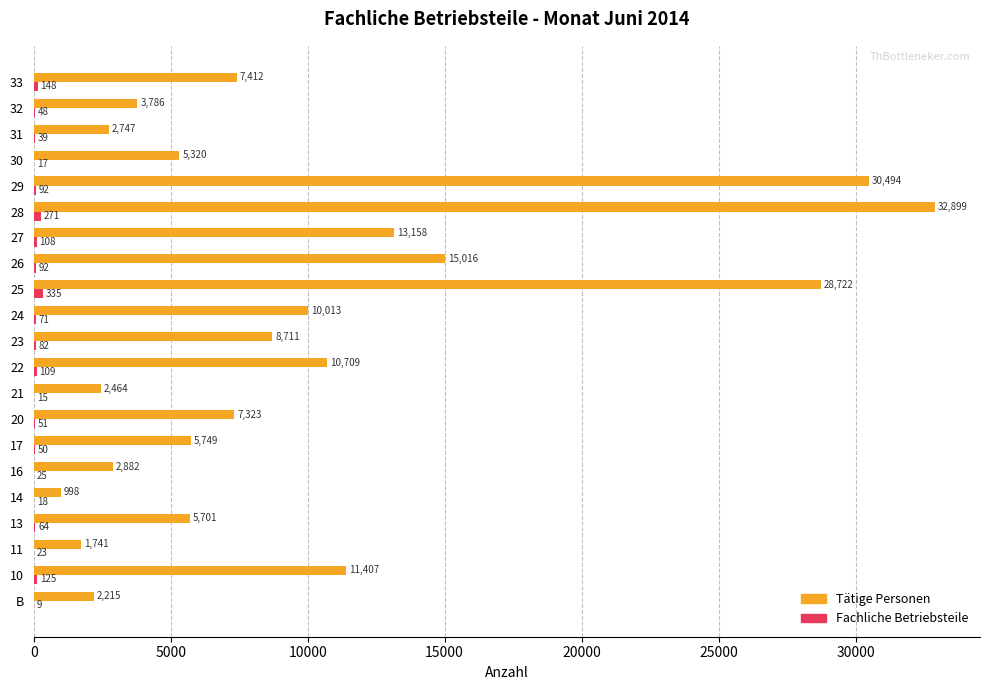

What is the sum of all Tätige Personen values?

209467